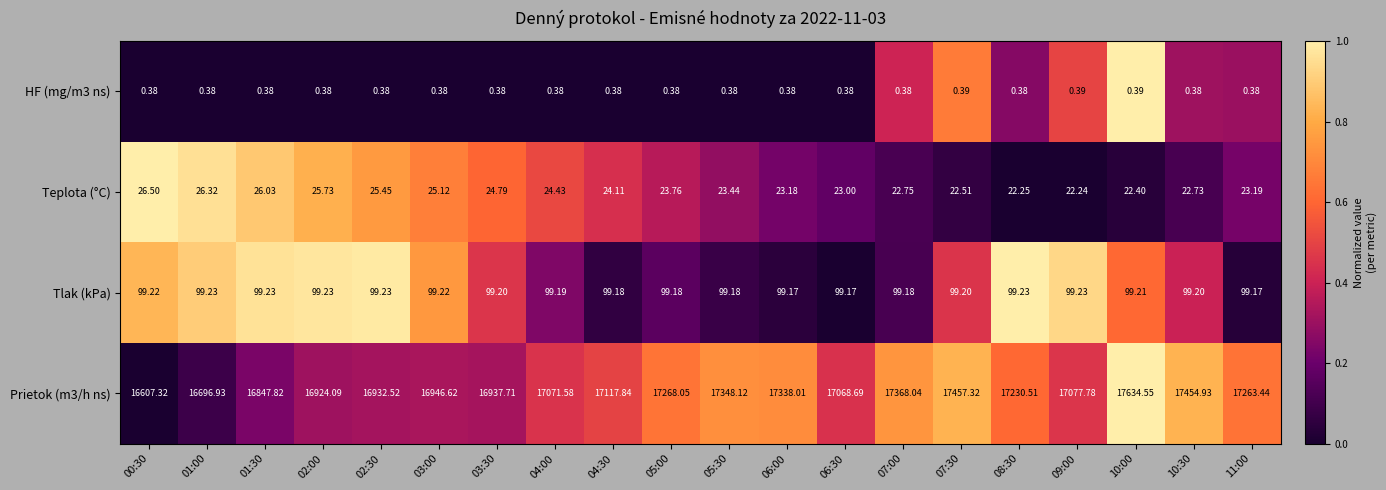

Is the value of Prietok (m3/h ns) at 01:30 greater than the value of Teplota (°C) at 02:00?

Yes